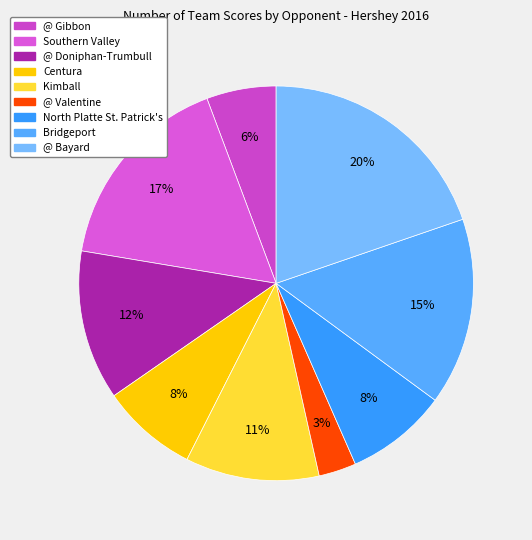

Is there a majority slice in this chart?

No